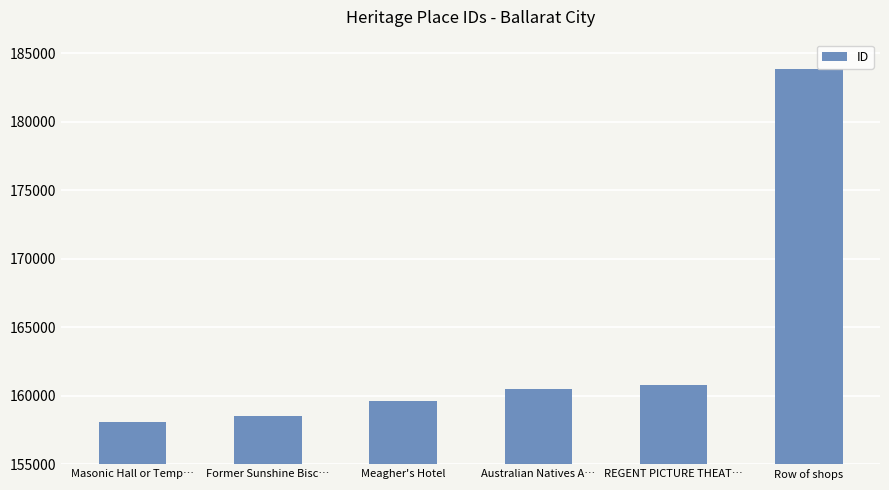

What is the sum of all values?

981431